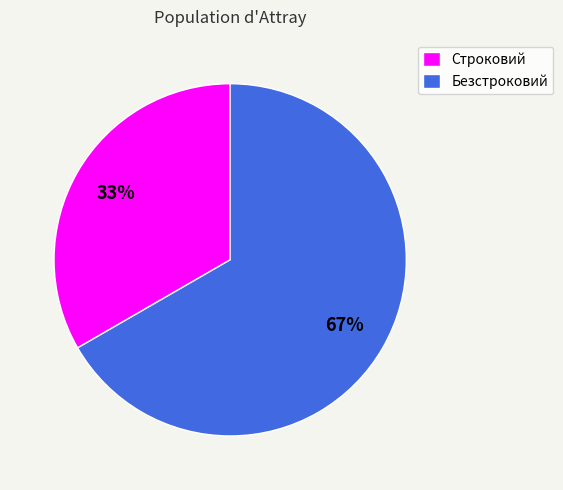

What is the ratio of the value at Строковий to the value at Безстроковий?

0.5